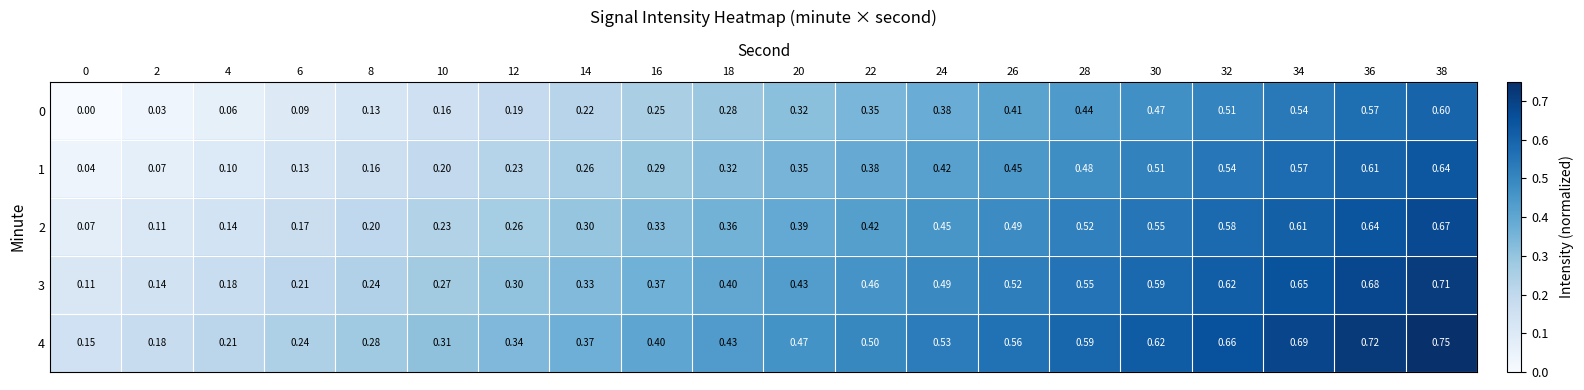

Is the value of 1 at 38 greater than the value of 0 at 14?

Yes